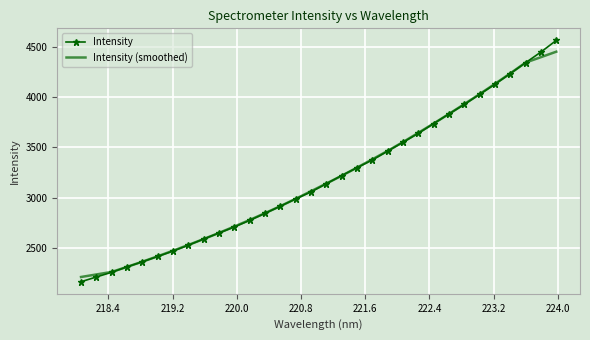

What is the maximum value shown in the chart?

4566.7